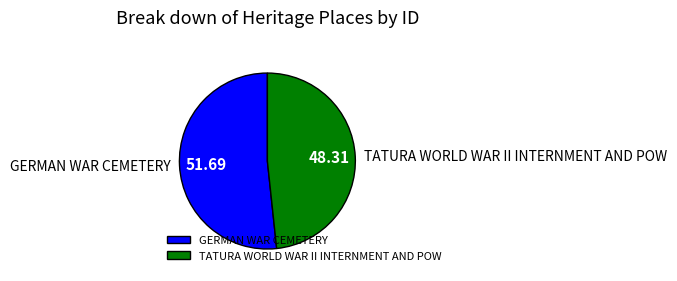

Does any single category account for the majority?

Yes